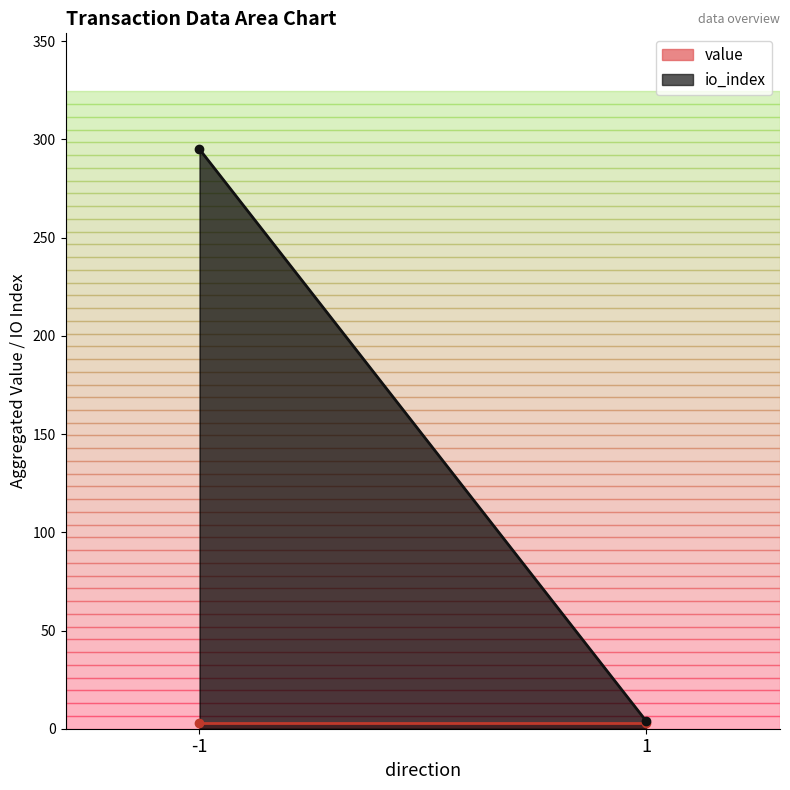

At which label is value_line closest to 2?

-1